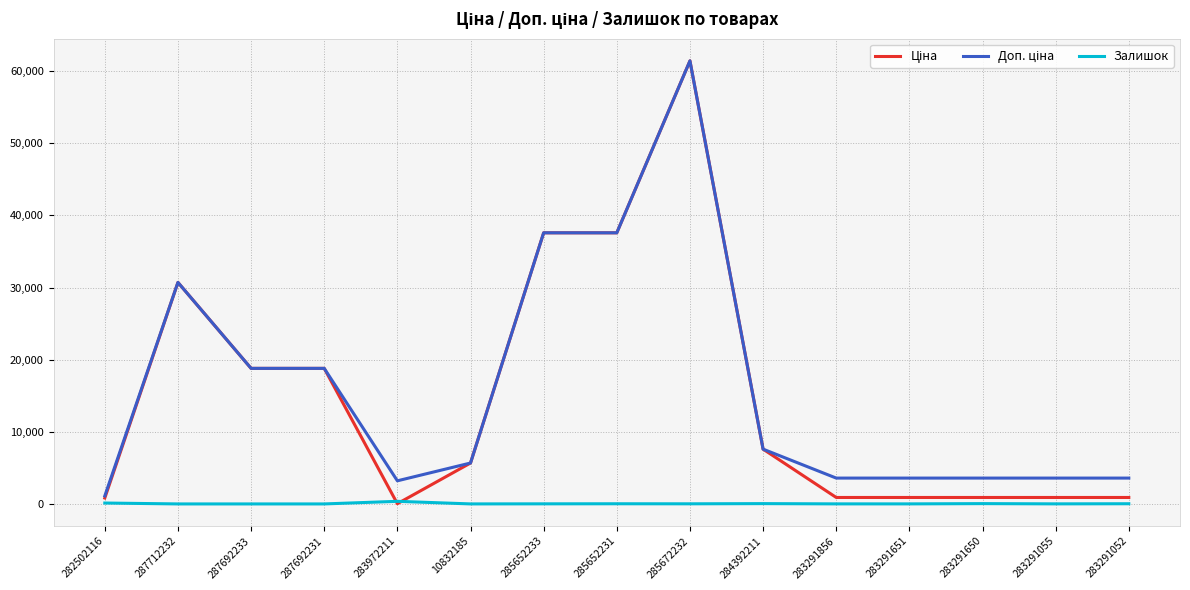

At which category is the sum across all series the highest?

285672232